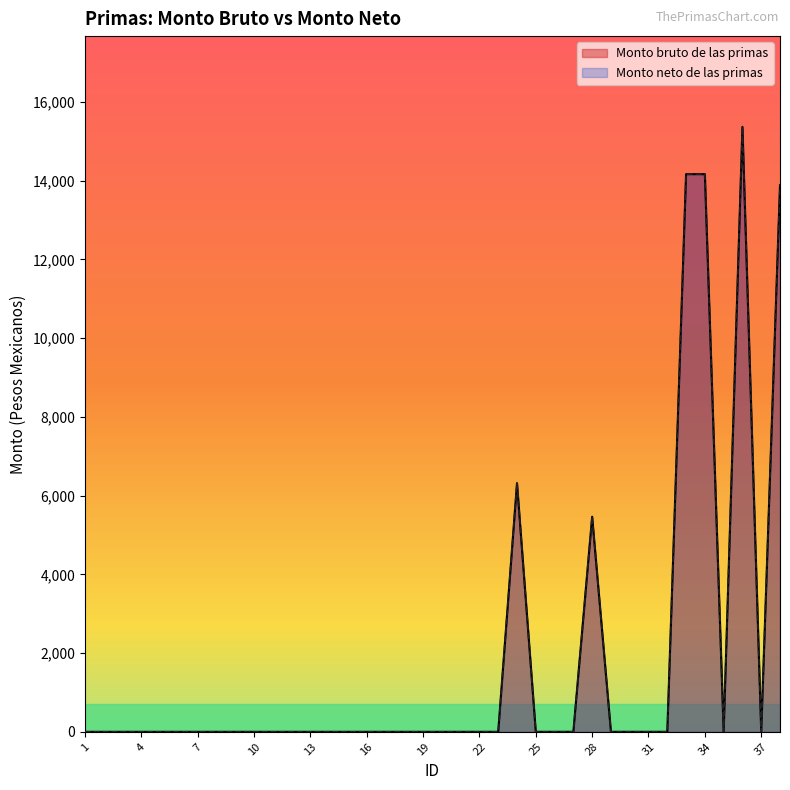

Which category has the lowest value across all series?

1